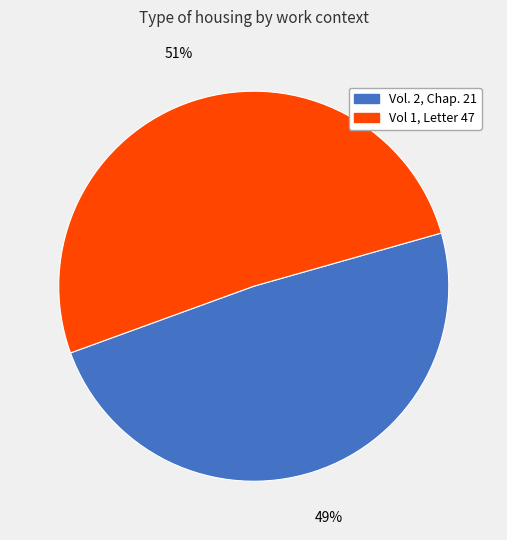

Approximately how many times larger is the value at Vol 1, Letter 47 compared to Vol. 2, Chap. 21?

1.0